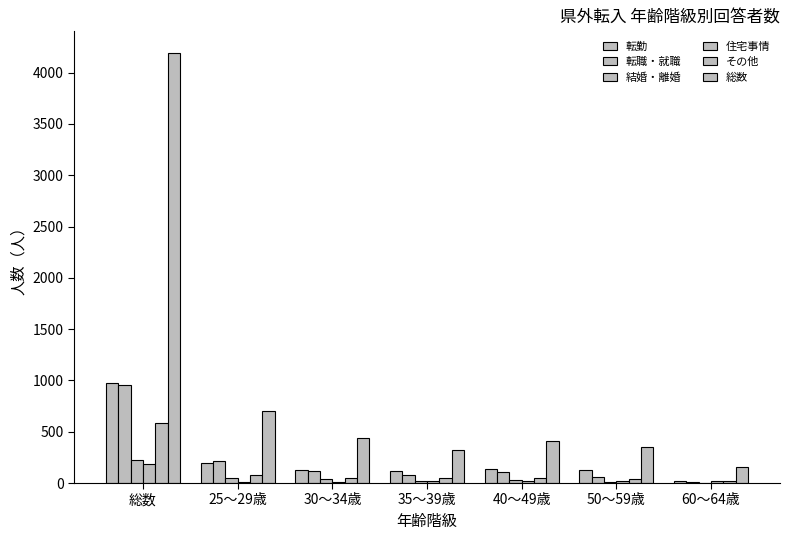

Are the bars grouped side by side (vs. stacked)?

Yes